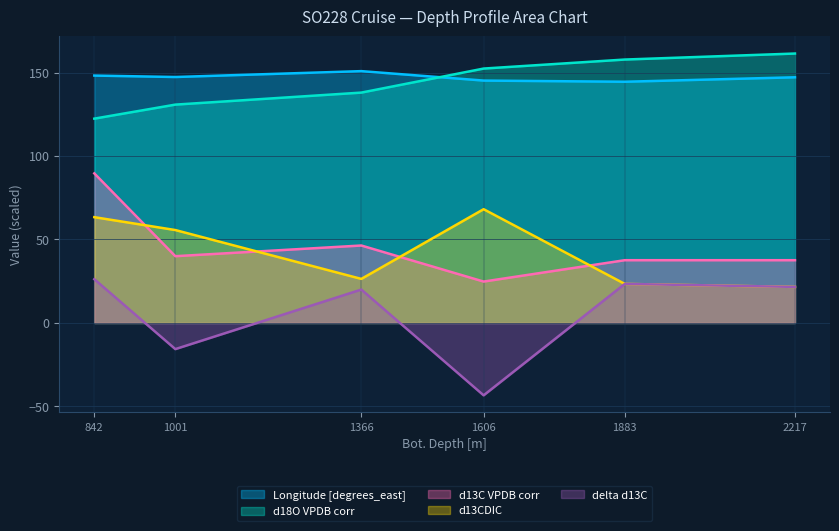

What is the spread (max minus min) of values at 1366?

130.9